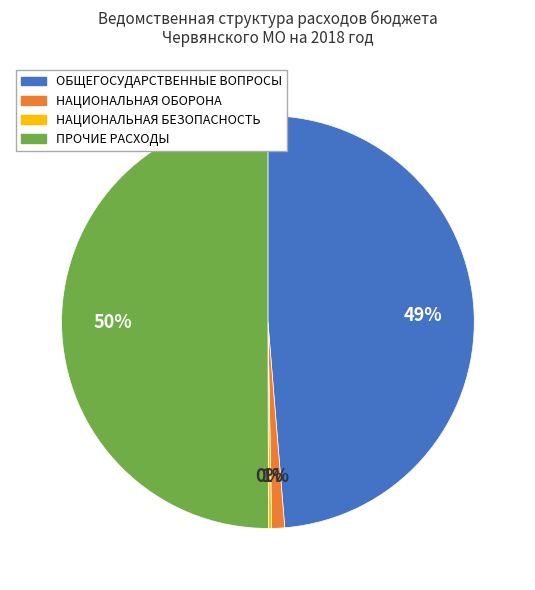

Is it true that ПРОЧИЕ РАСХОДЫ is 50% of the pie?

True